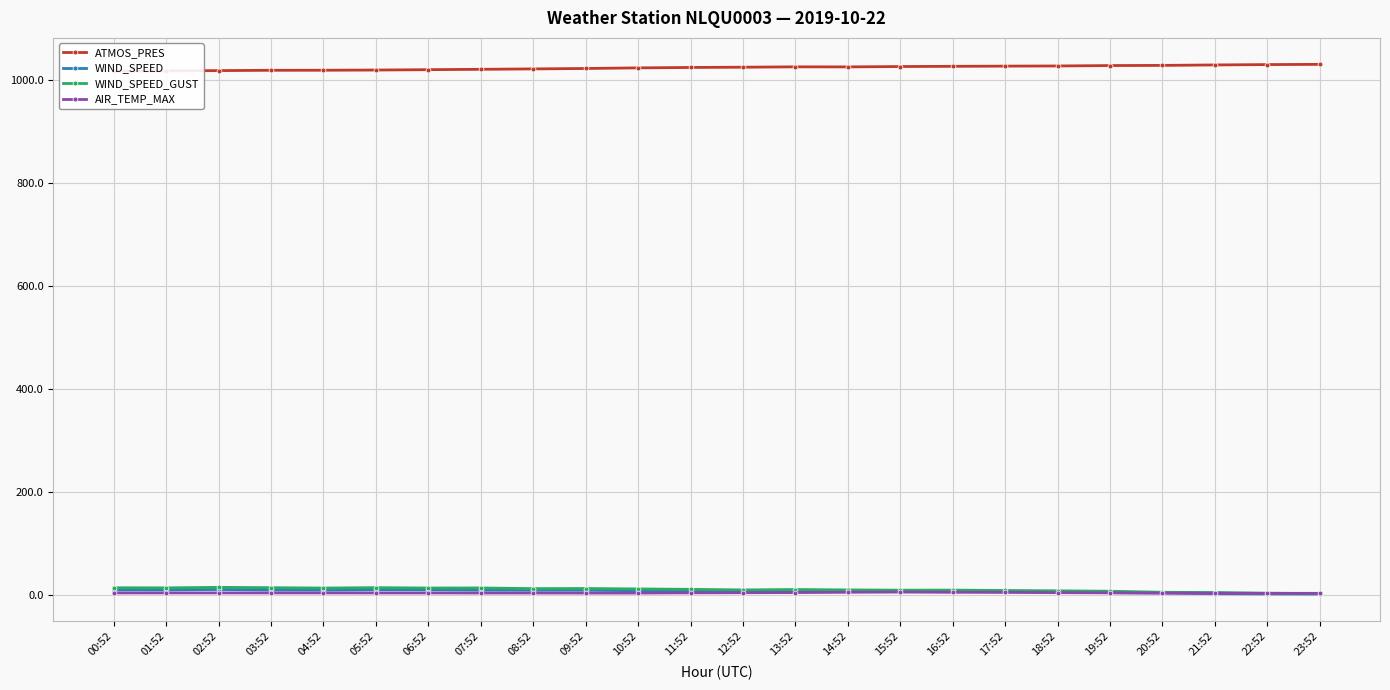

At which category is the sum across all series the highest?

15:52